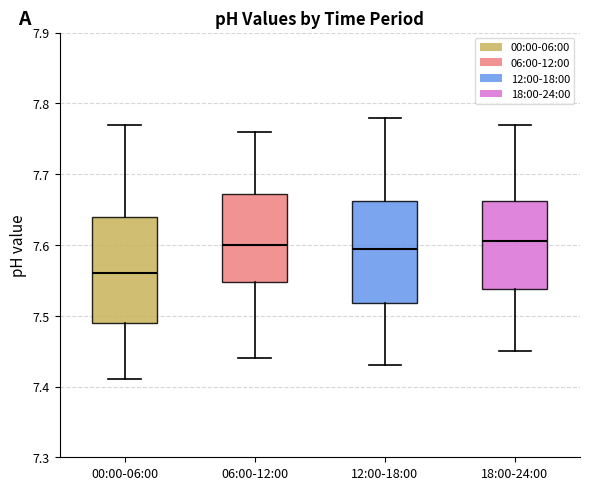

Which box has the lowest median line?

00:00-06:00